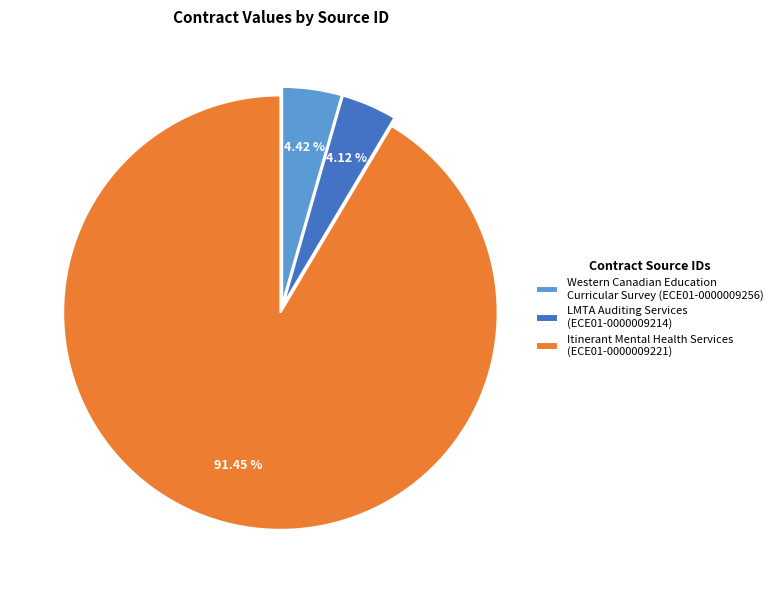

Which category has the biggest portion of the pie?

Itinerant Mental Health Services (ECE01-0000009221)